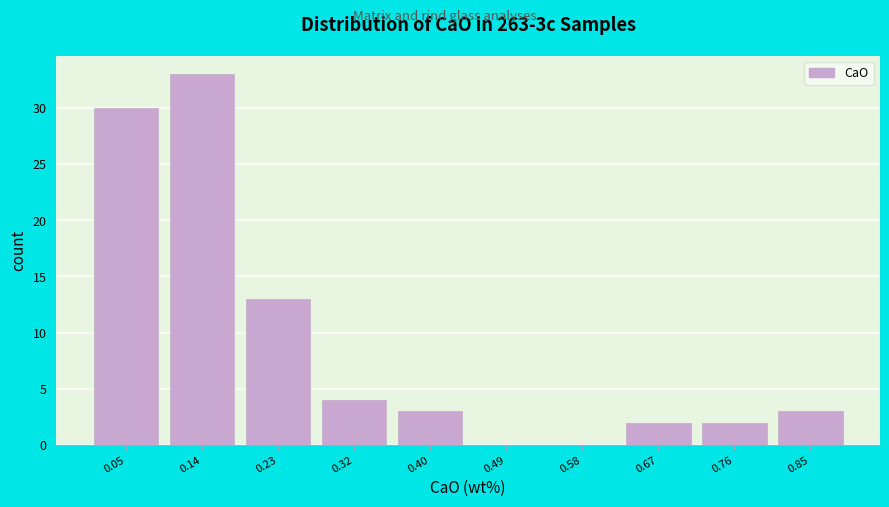

Reading left to right, extract all data points from this chart.

0.05=30	0.14=33	0.23=13	0.32=4	0.40=3	0.49=0	0.58=0	0.67=2	0.76=2	0.85=3